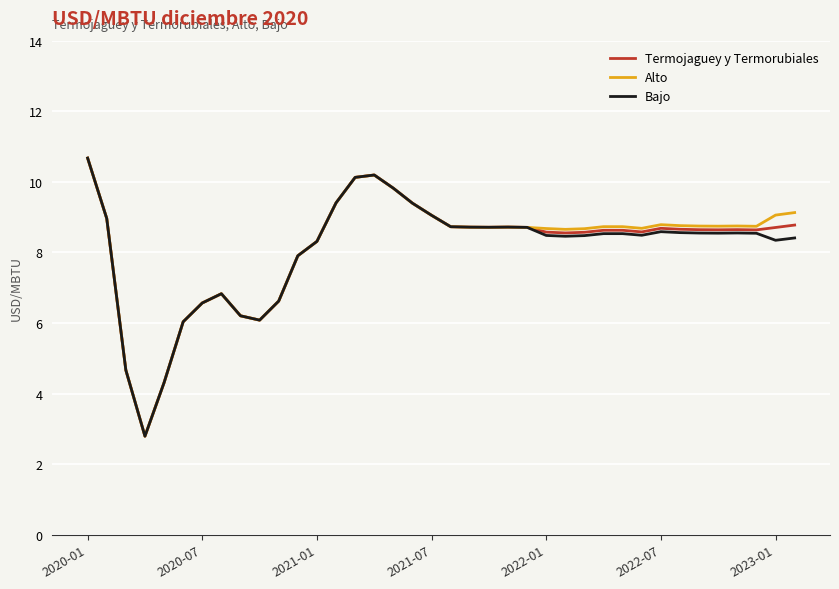

After their last crossing, which series has the higher values: Alto or Bajo?

Alto